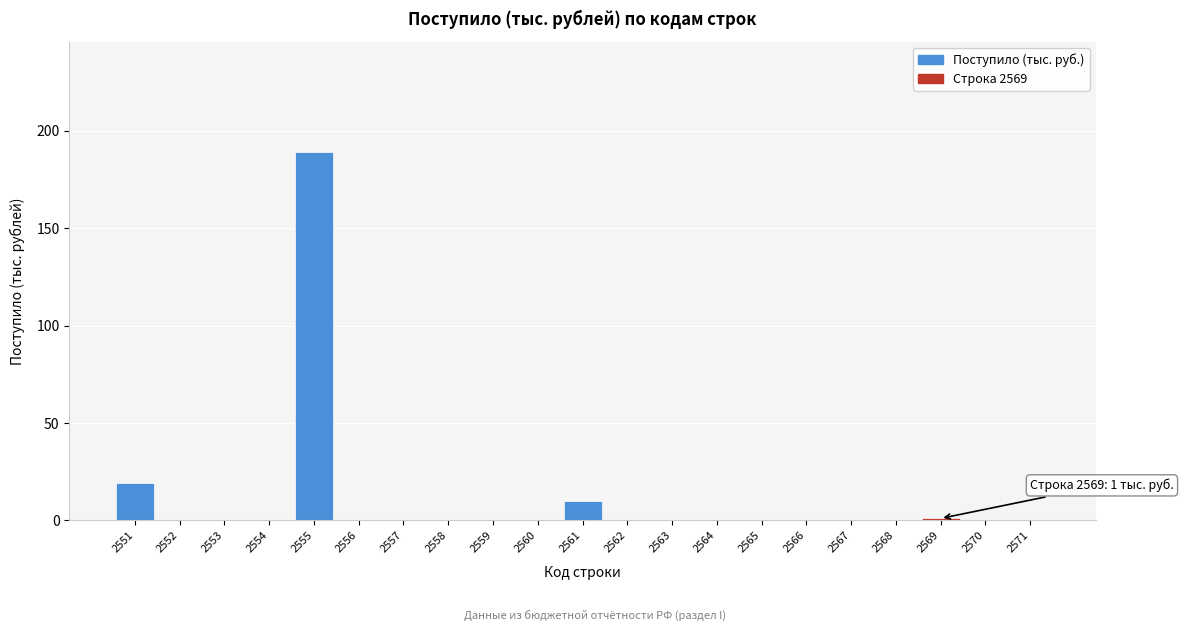

Reading left to right, extract all data points from this chart.

2551=19	2552=0	2553=0	2554=0	2555=189	2556=0	2557=0	2558=0	2559=0	2560=0	2561=10	2562=0	2563=0	2564=0	2565=0	2566=0	2567=0	2568=0	2569=1	2570=0	2571=0